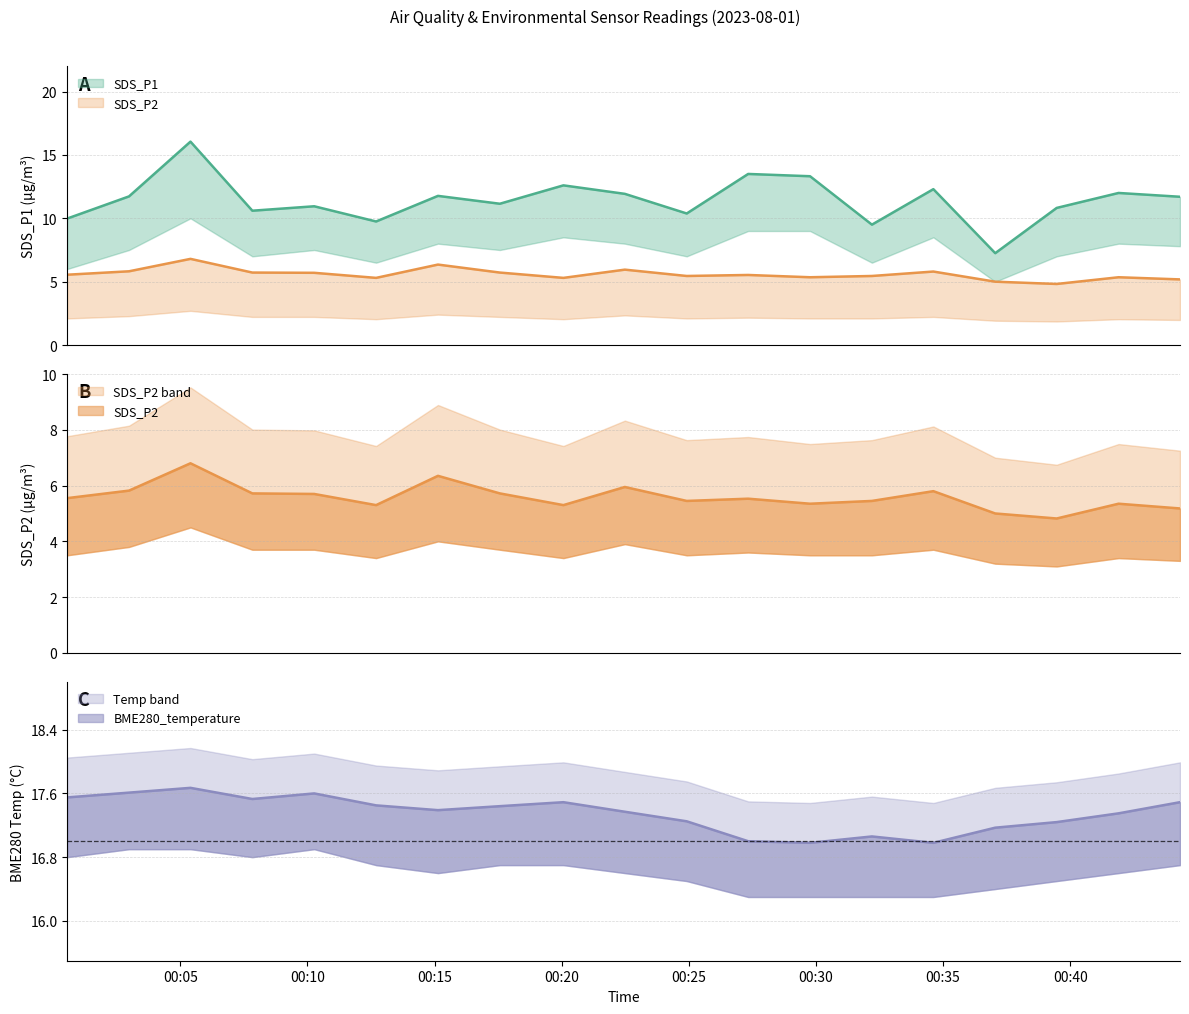

List the series in order of their peak value, lowest first.

SDS_P2, SDS_P1, BME280_temperature